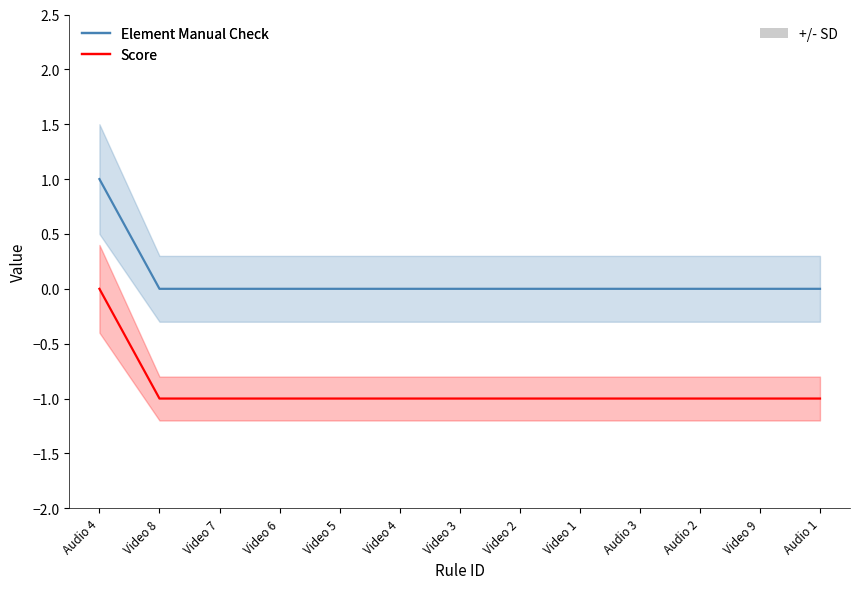

What is the difference between the maximum and minimum values in the Element Manual Check series?

1